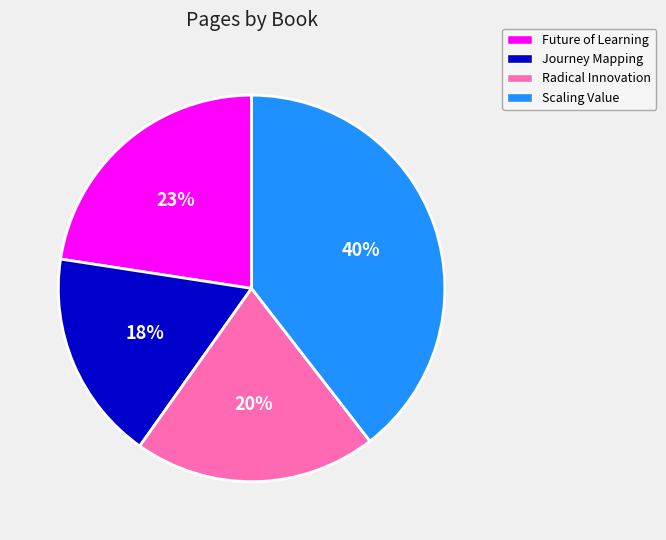

Is there any slice that represents more than half of the pie?

No